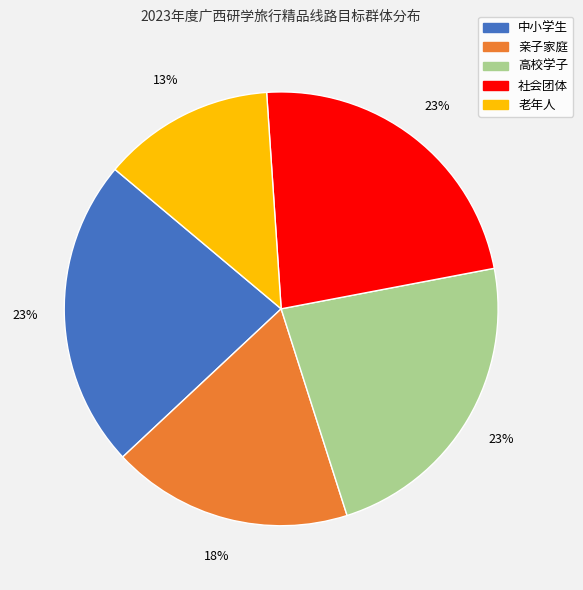

What percentage is the 中小学生 slice, to the nearest percent?

23%